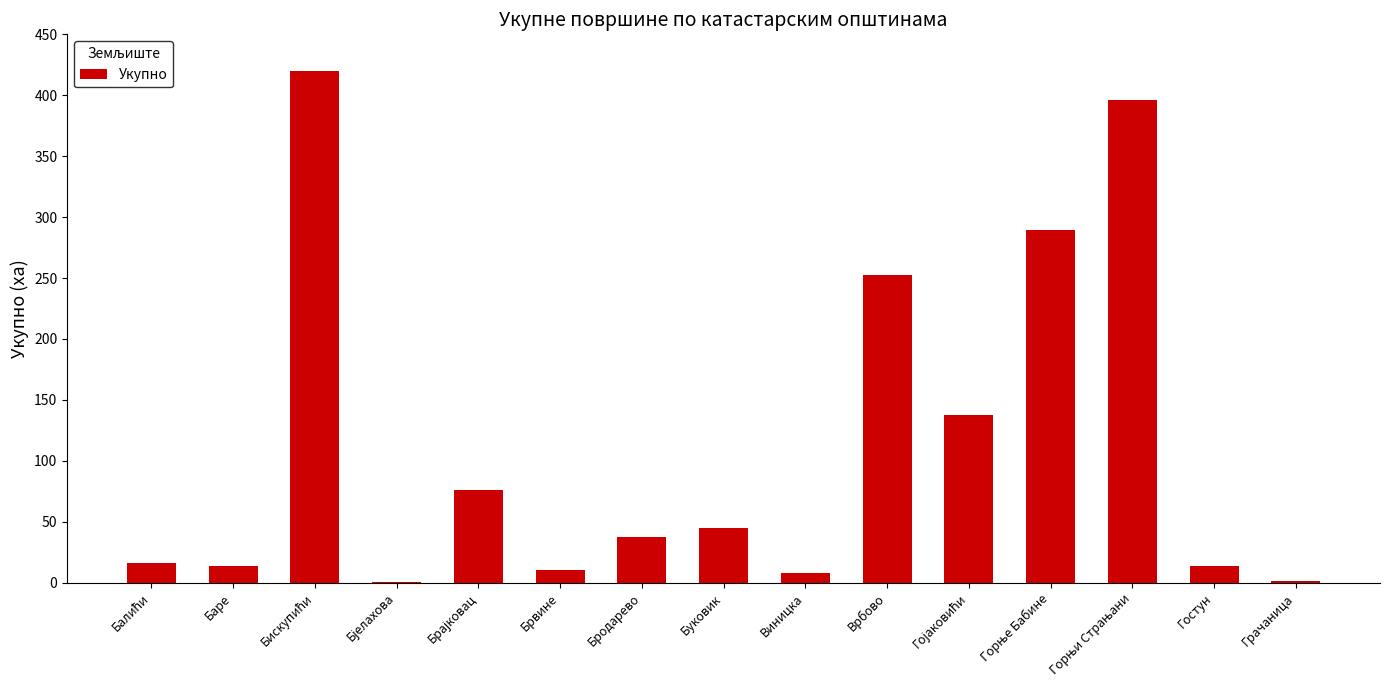

The chart shows a value of 13.4 at Гостун. True or false?

True